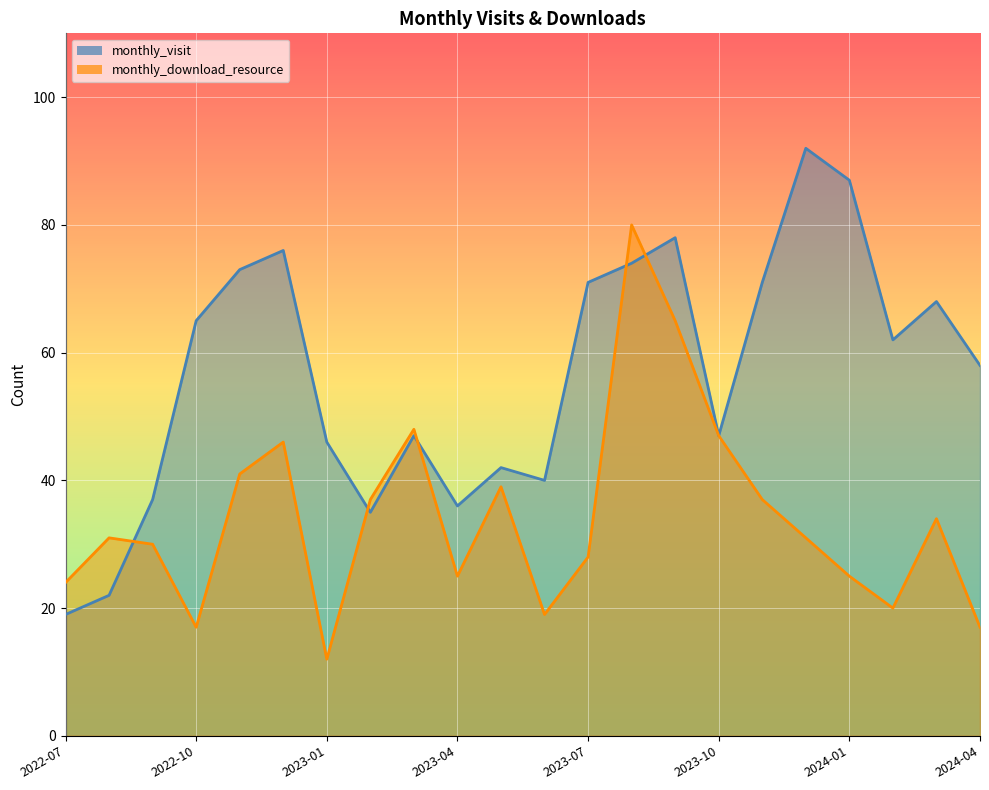

How many times do monthly_visit and monthly_download_resource cross each other?

5